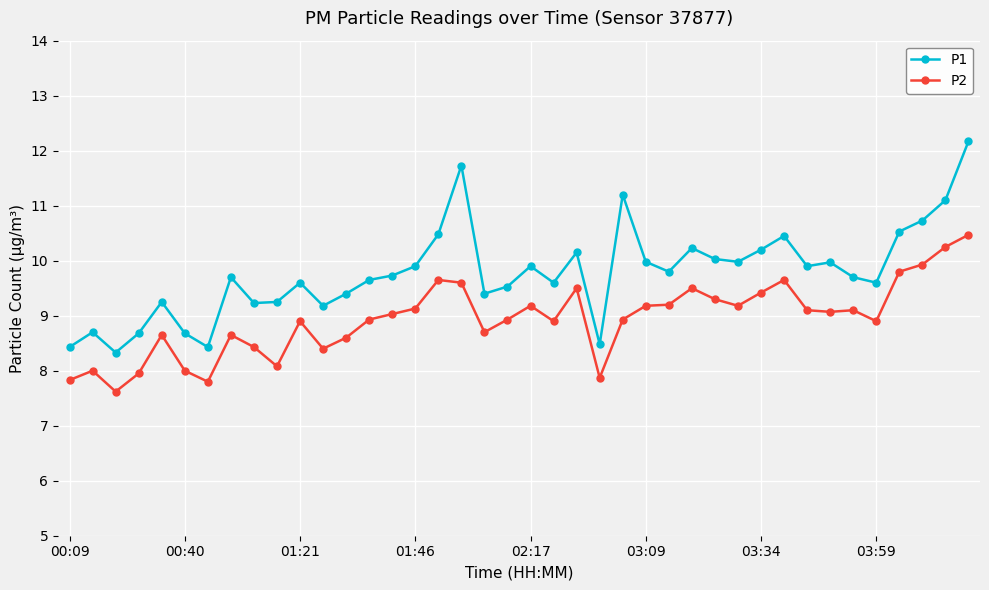

At how many categories does at least one series exceed 7?

40